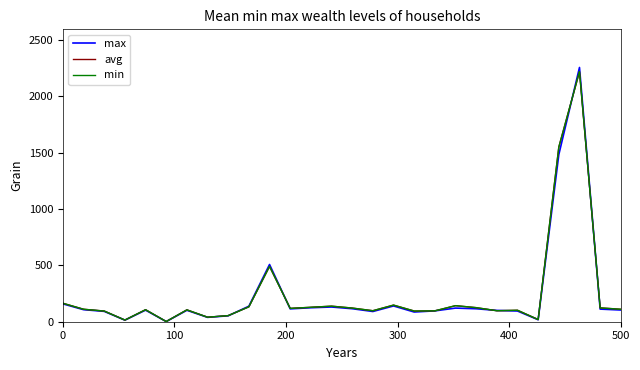

What is the average value of the max series?

236.2